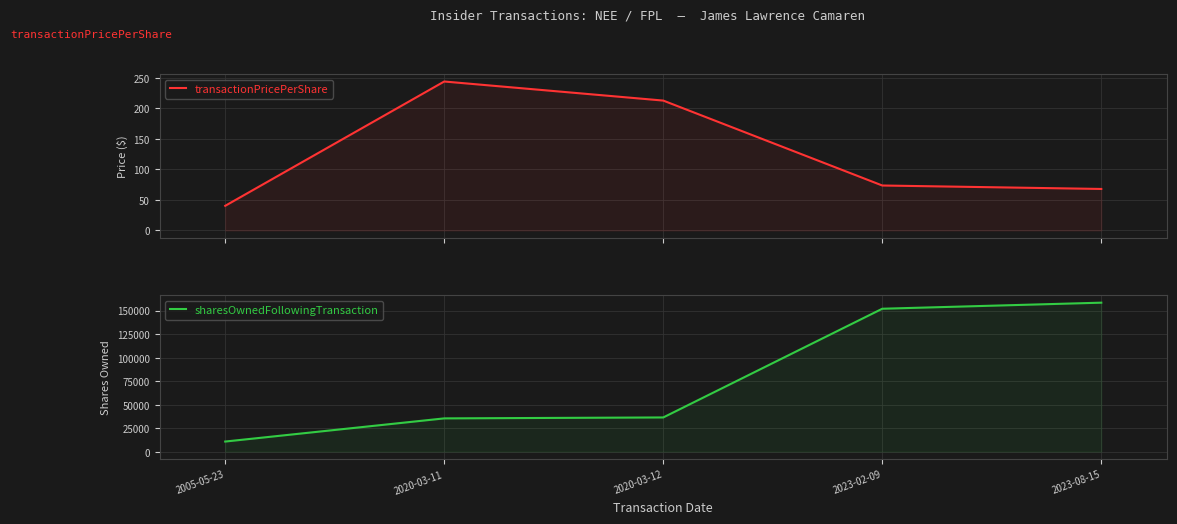

What is the total value across all series at 2005-05-23?

10740.3